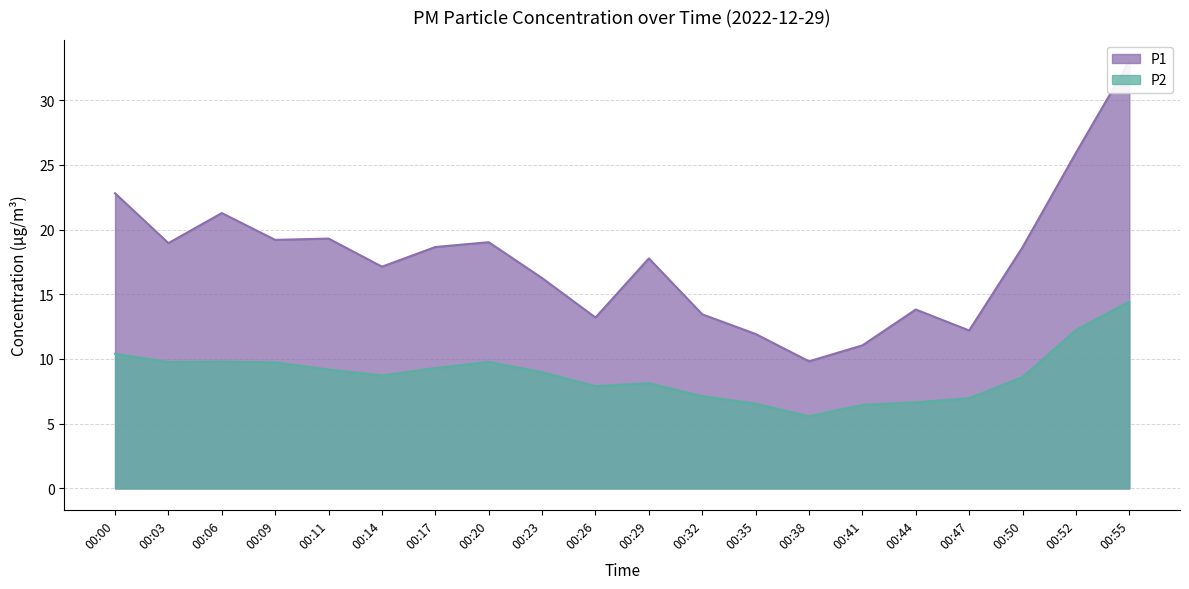

List the series in order of their peak value, highest first.

P1, P2